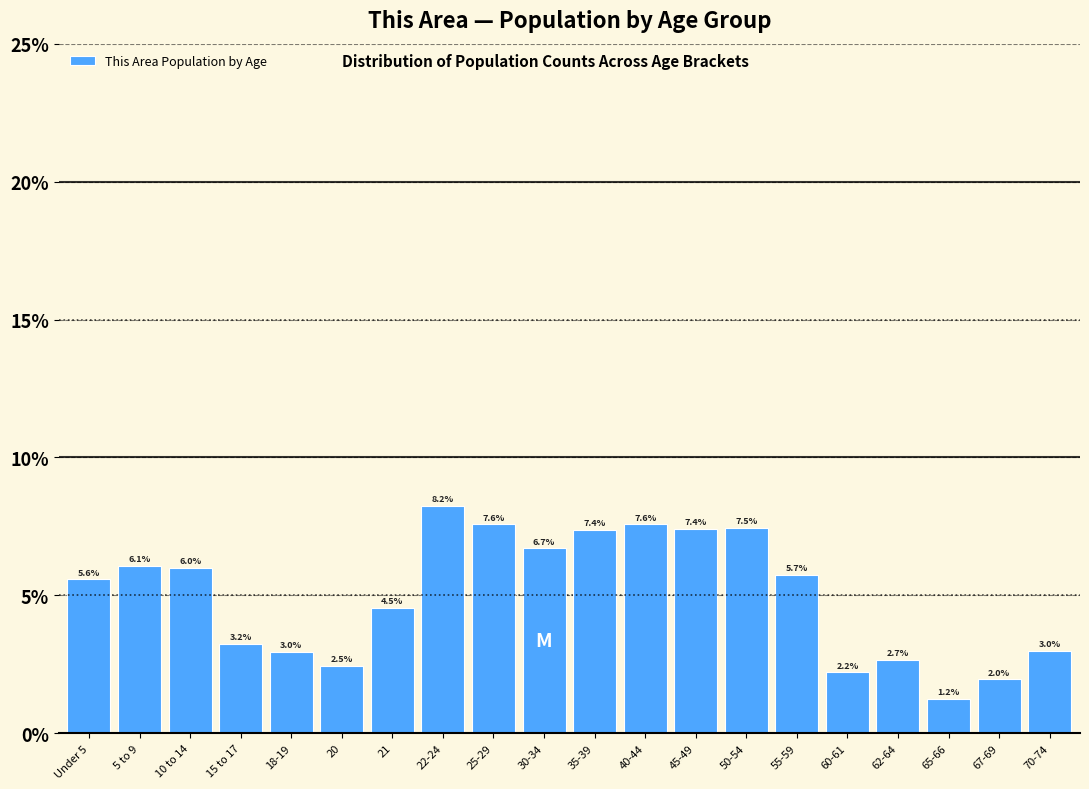

Reading left to right, list all the values displayed in this chart.

5.6	6.1	6.0	3.2	3.0	2.5	4.5	8.2	7.6	6.7	7.4	7.6	7.4	7.5	5.7	2.2	2.7	1.2	2.0	3.0